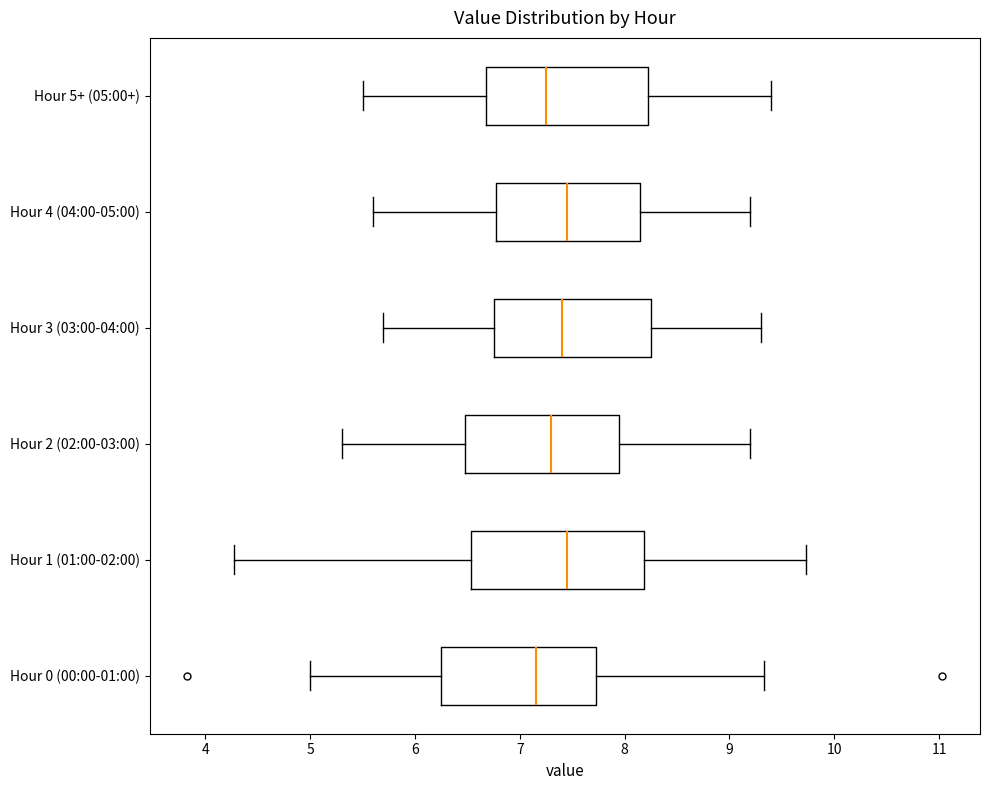

Reading bottom to top, read every box against the x-axis: the position of its median line, the range the box covers, and the ends of its whiskers. The values are not printed on the chart, so give them approximately, as read against the axis.

Hour 0 (00:00-01:00): median 7.2, box 6.3 to 7.7, whiskers 5.0 to 9.3
Hour 1 (01:00-02:00): median 7.5, box 6.5 to 8.2, whiskers 4.3 to 9.7
Hour 2 (02:00-03:00): median 7.3, box 6.5 to 8.0, whiskers 5.3 to 9.2
Hour 3 (03:00-04:00): median 7.4, box 6.8 to 8.3, whiskers 5.7 to 9.3
Hour 4 (04:00-05:00): median 7.5, box 6.8 to 8.2, whiskers 5.6 to 9.2
Hour 5+ (05:00+): median 7.3, box 6.7 to 8.2, whiskers 5.5 to 9.4